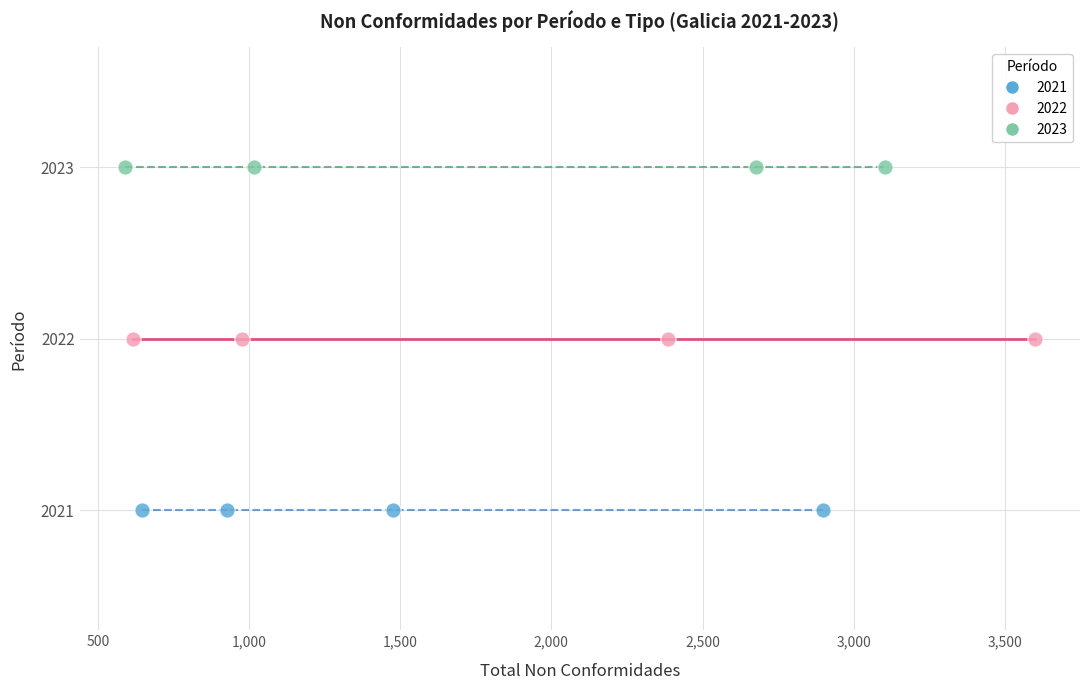

Which series contains the highest Y value?

2023